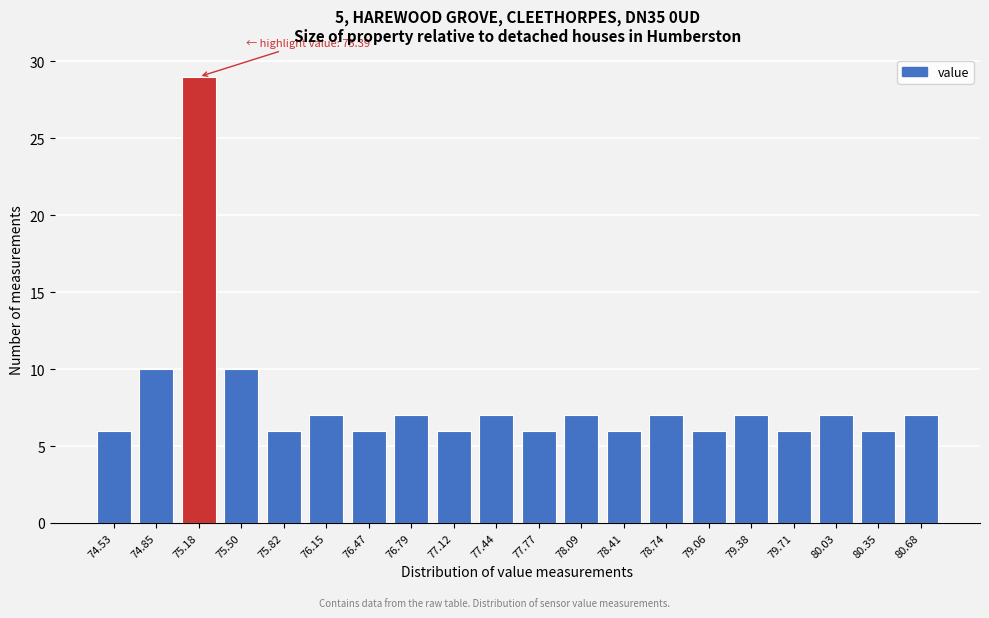

Reading left to right, extract all data points from this chart.

6	10	29	10	6	7	6	7	6	7	6	7	6	7	6	7	6	7	6	7